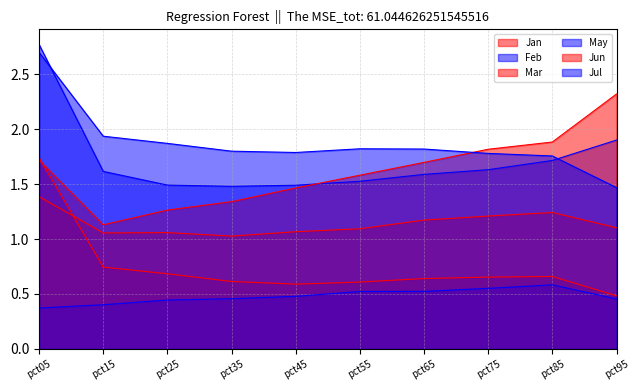

True or false: May and Jul intersect in this chart.

False